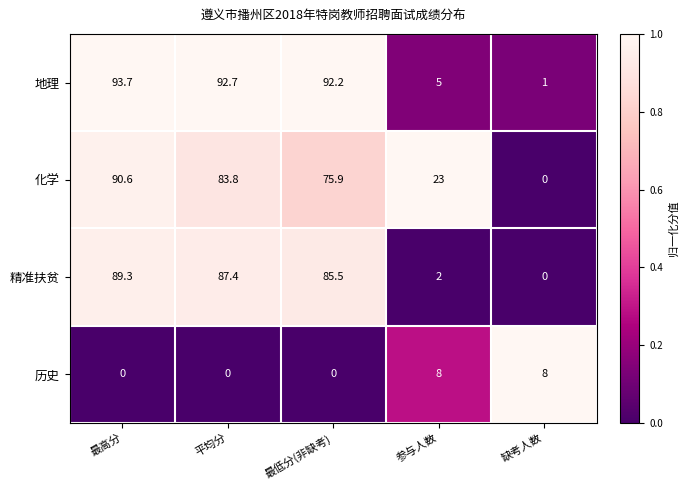

Reading left to right, what are all the values shown in this chart?

地理: 93.7	92.7	92.2	5.0	1.0
化学: 90.6	83.8	75.9	23.0	0.0
精准扶贫: 89.3	87.4	85.5	2.0	0.0
历史: 0.0	0.0	0.0	8.0	8.0